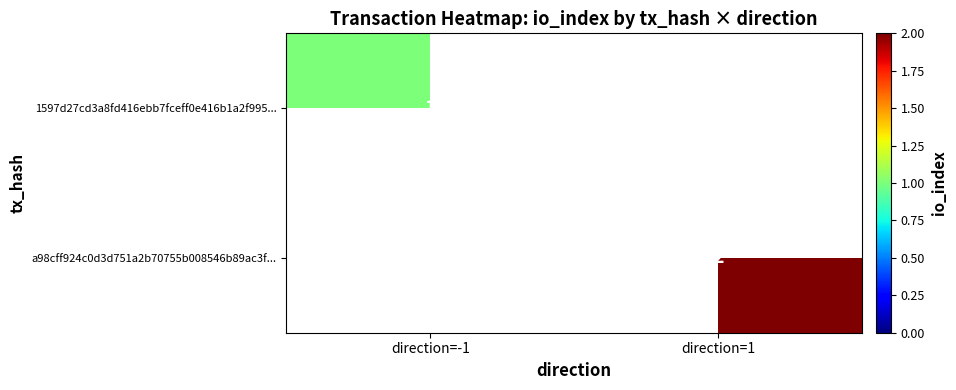

The value of a98cff924c0d3d751a2b70755b008546b89ac3f... at direction=1 is 4. True or false?

False